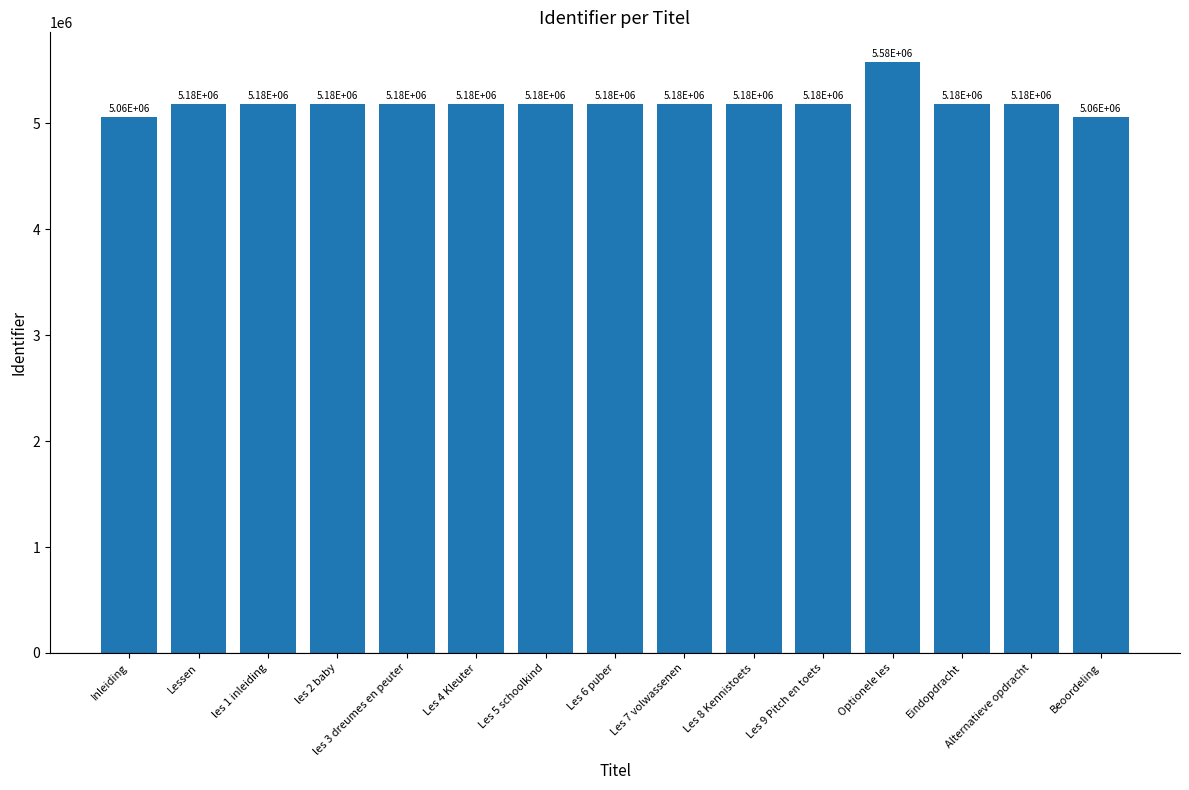

Reading right to left, extract all data points from this chart.

Beoordeling=5064872	Alternatieve opdracht=5182962	Eindopdracht=5182959	Optionele les=5580883	Les 9 Pitch en toets=5183181	Les 8 Kennistoets=5183166	Les 7 volwassenen=5183160	Les 6 puber=5183156	Les 5 schoolkind=5183152	Les 4 Kleuter=5183146	les 3 dreumes en peuter=5183137	les 2 baby=5183134	les 1 inleiding=5182984	Lessen=5182960	Inleiding=5064815